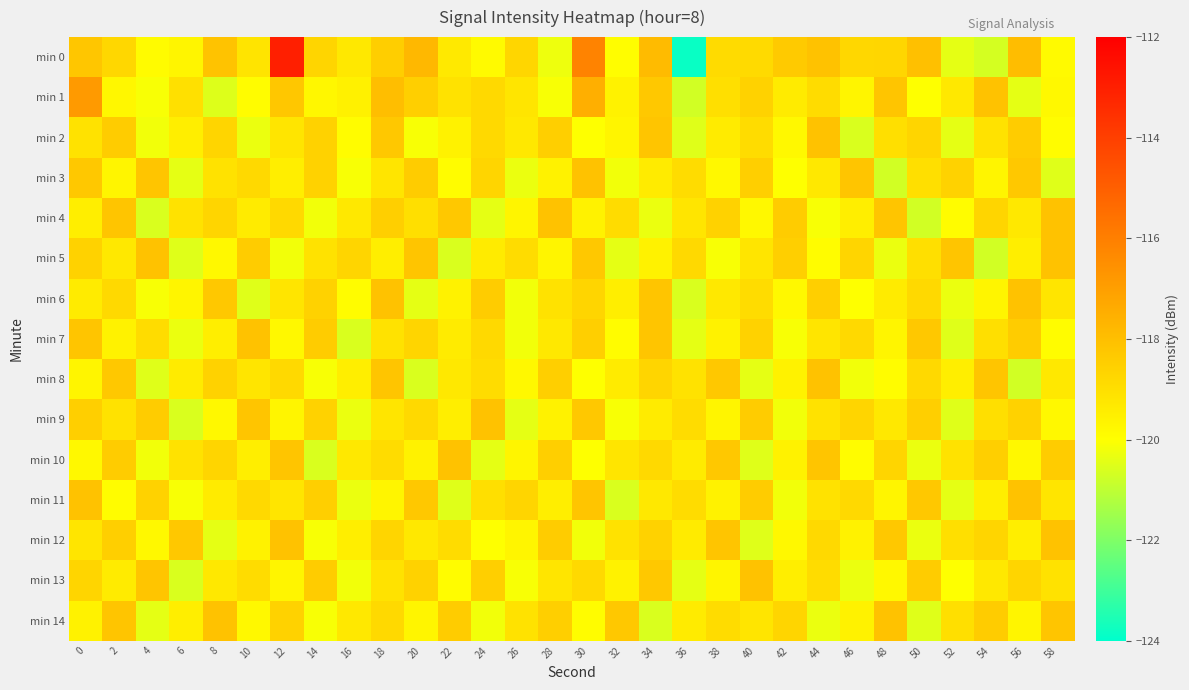

What is the spread (max minus min) of values at 28?

2.2